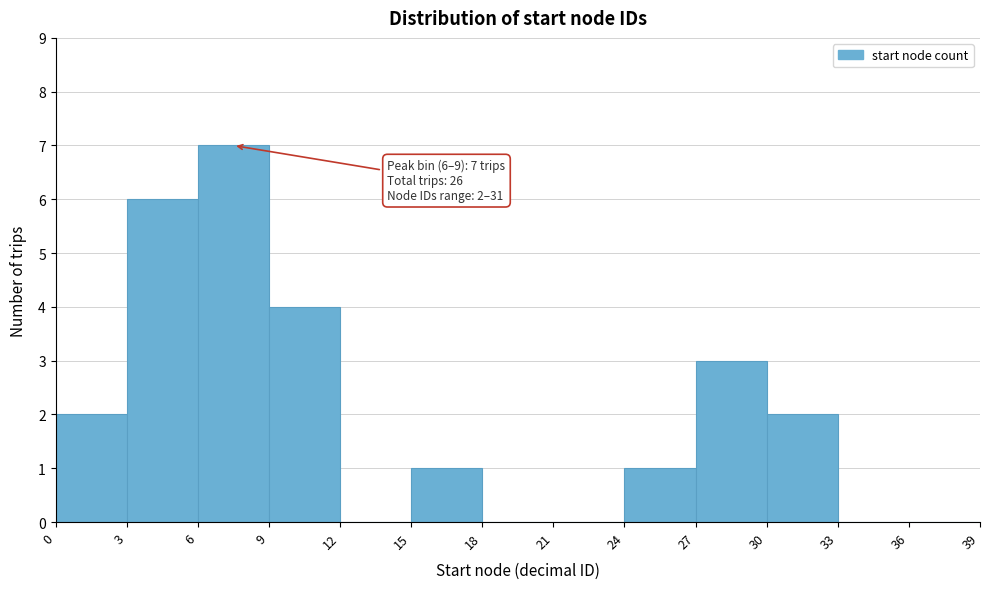

Which range on the x-axis has the tallest bar?

6 to 9